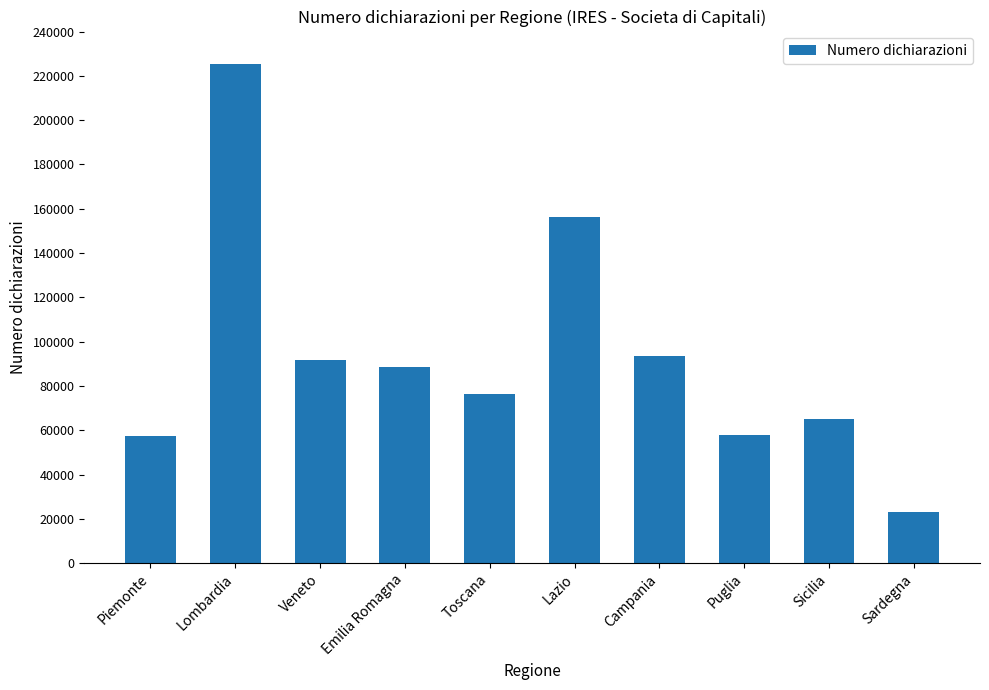

What is the change in value from Veneto to Sicilia?

-26508